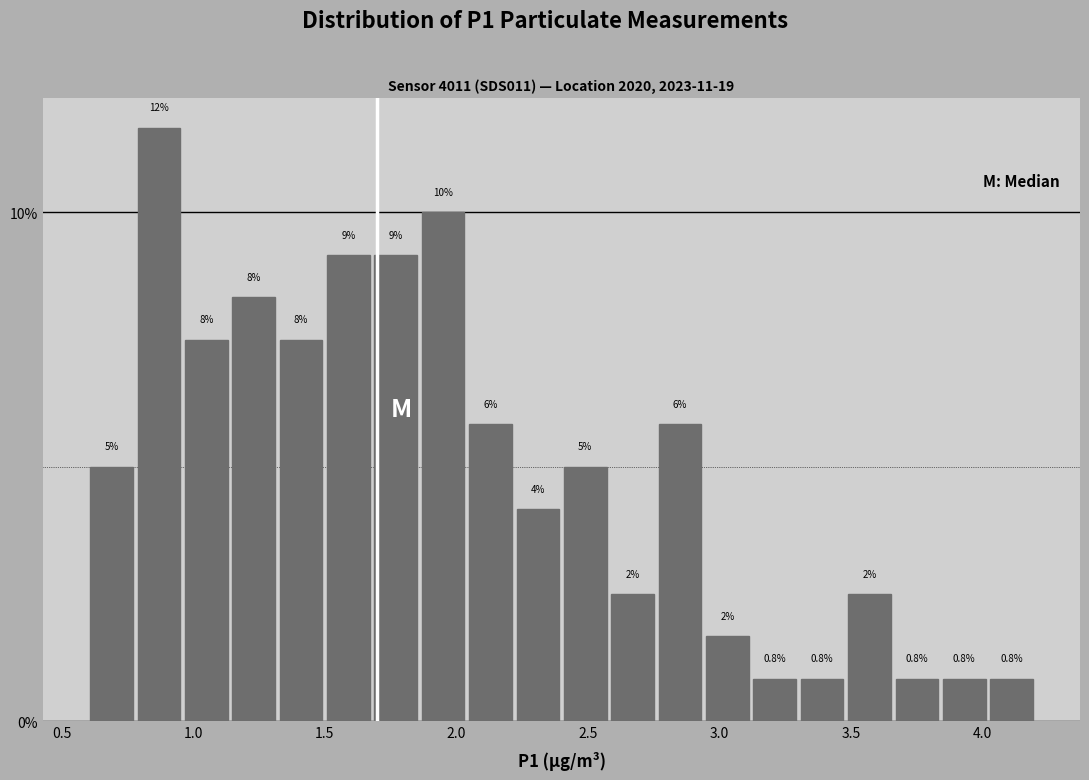

Around what value on the x-axis is the tallest bar? Give the approximate position of its centre, as read against the axis.

0.85